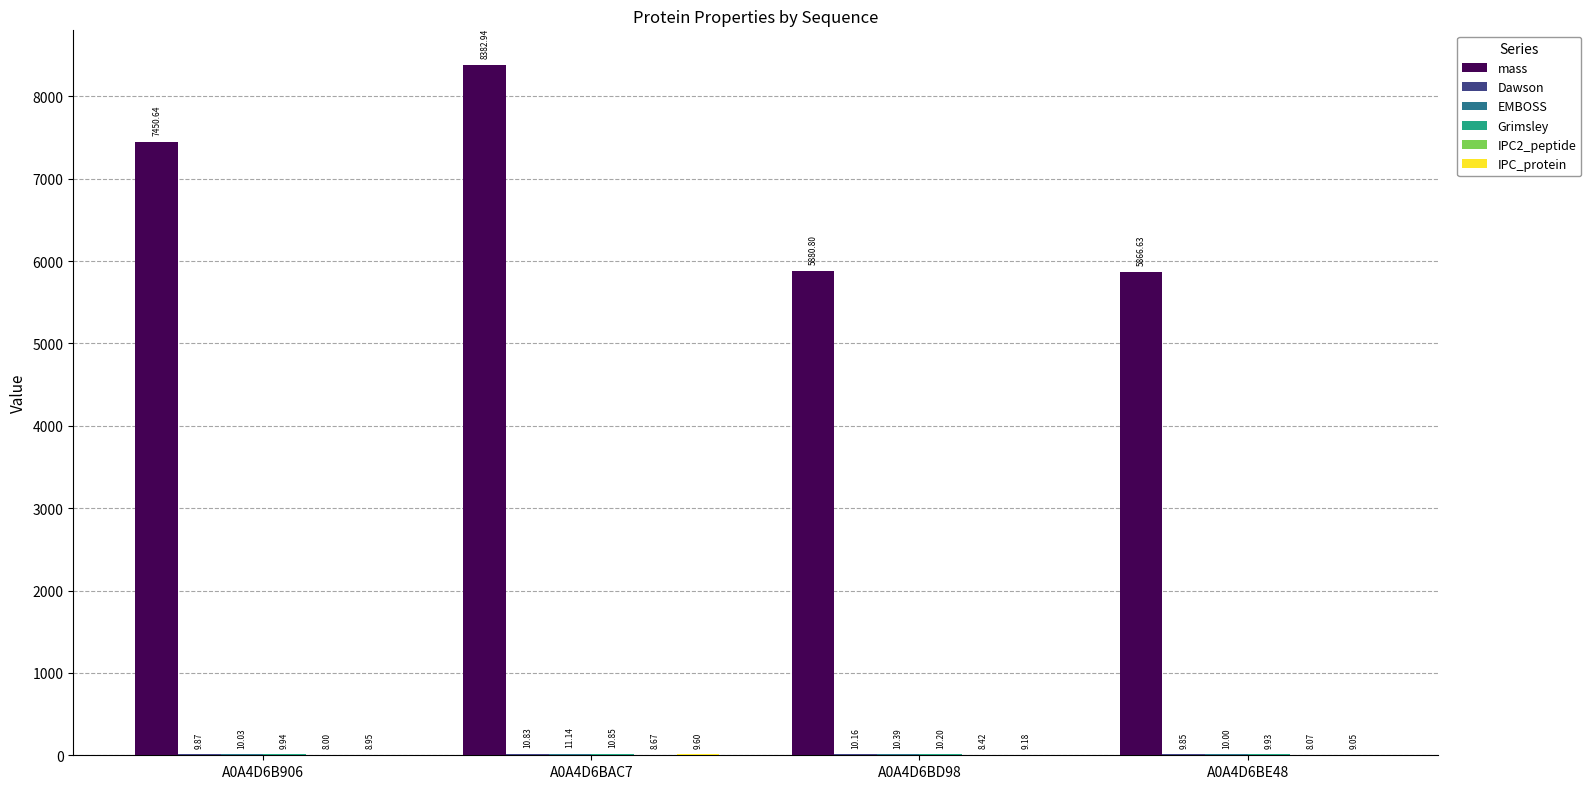

What is the total value across all series at A0A4D6B906?

7497.4